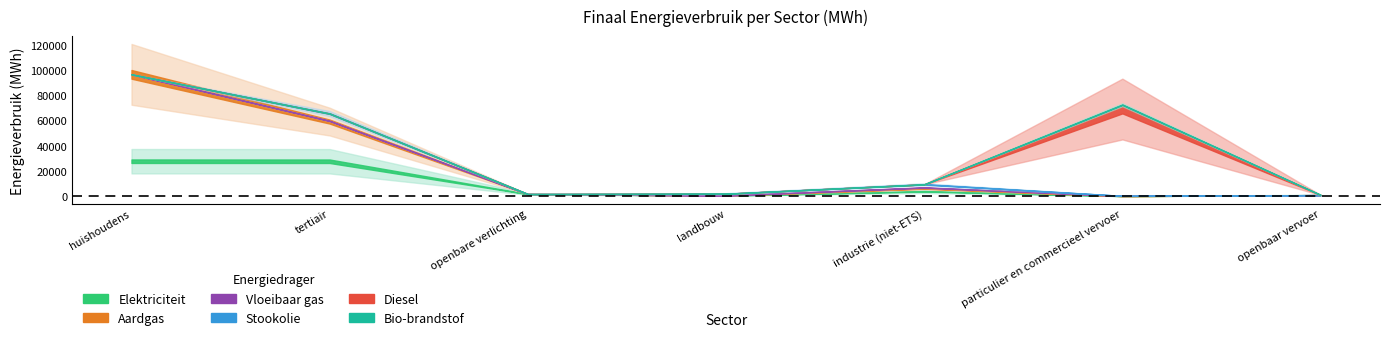

What is the sum of all Diesel values?

69179.3